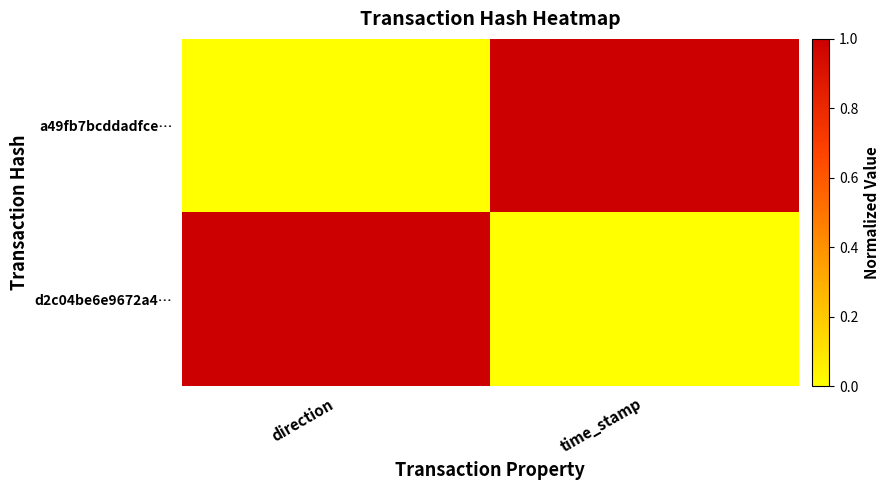

Which series has the largest range (max minus min)?

a49fb7bcddadfce…